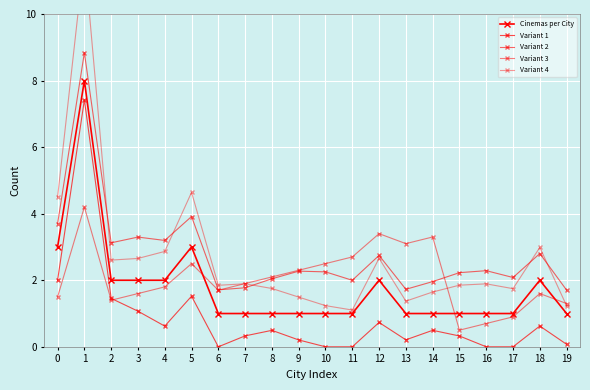

Does the chart display data point markers on the line(s)?

Yes